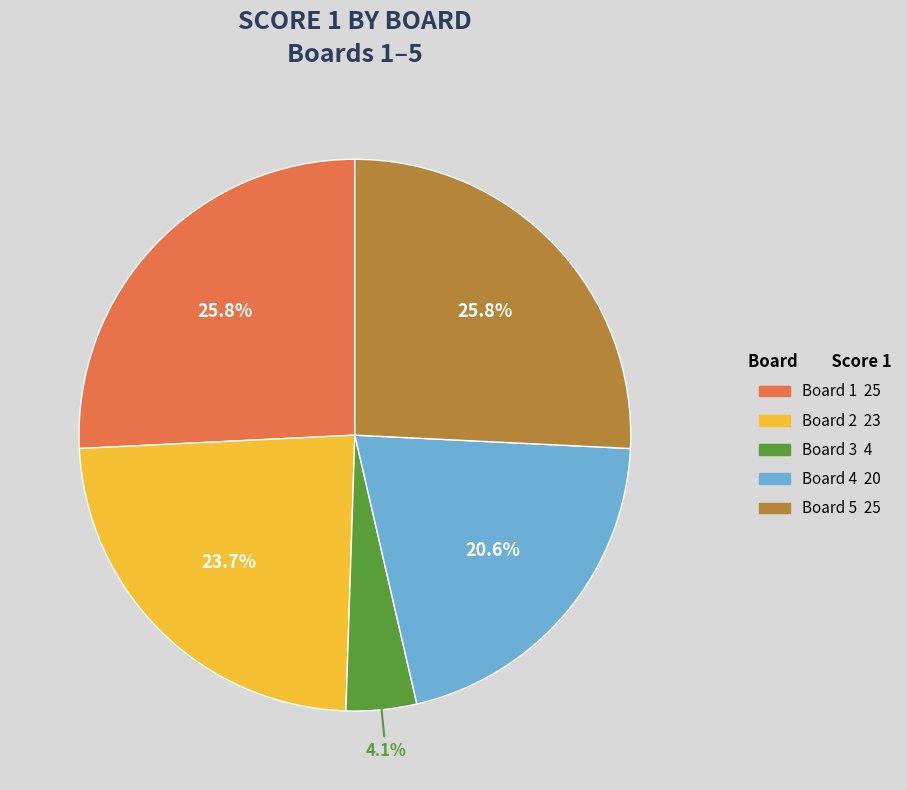

Is there a majority slice in this chart?

No